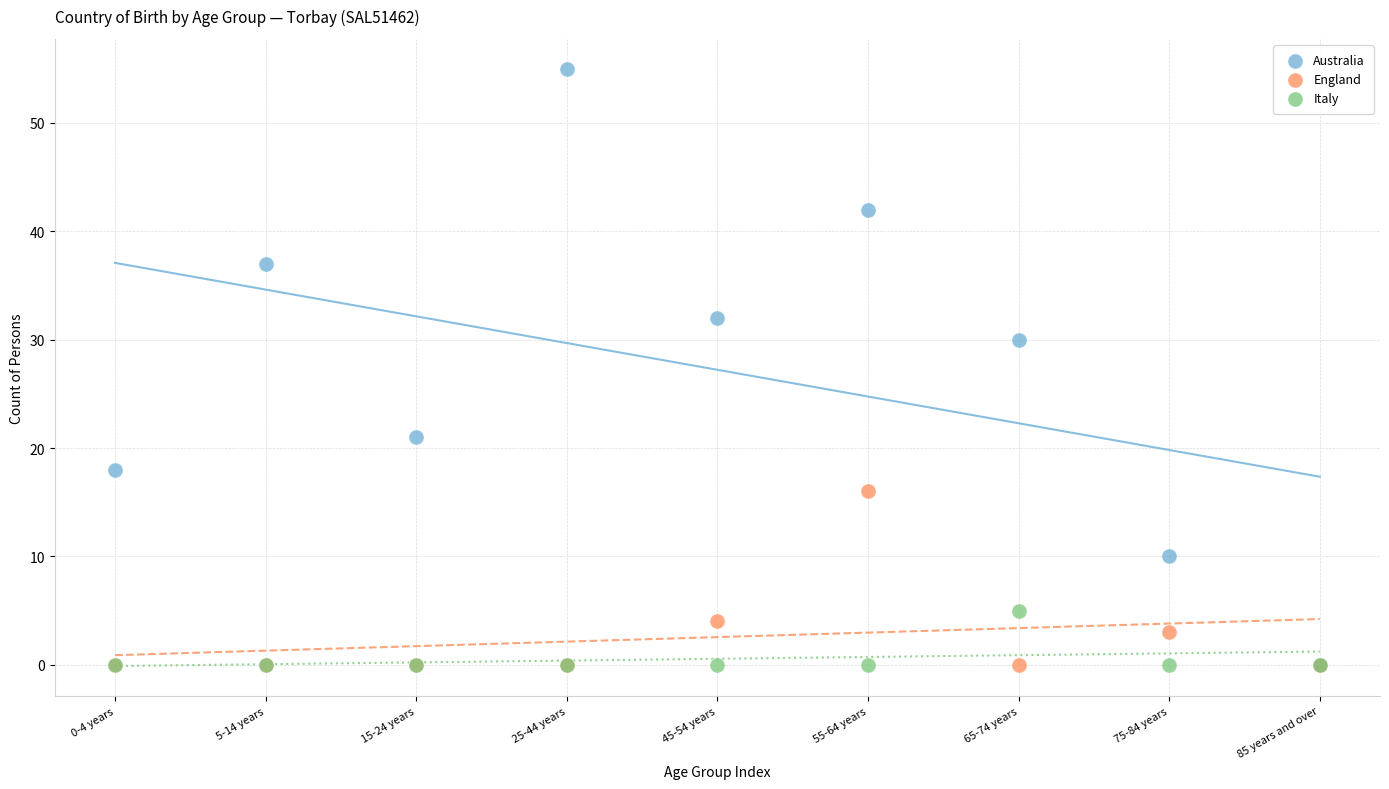

In the Australia series, what Y value is closest to 27?

30